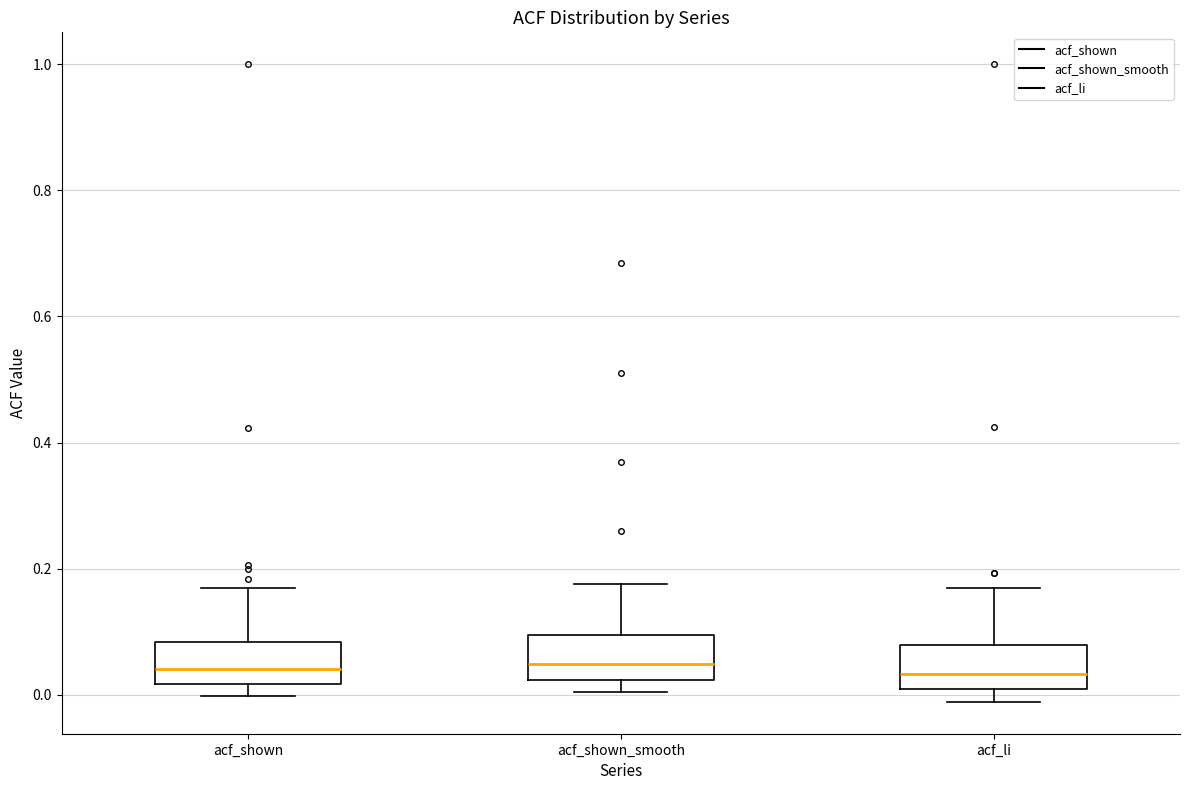

Where is the lower edge of the box for acf_shown on the y-axis? The values are not printed on the chart, so give them approximately, as read against the axis.

0.02